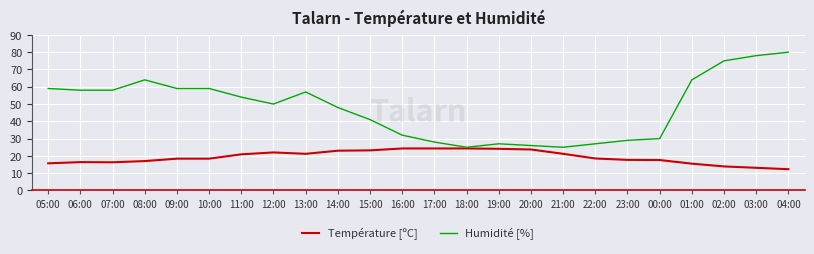

How many series are shown in this chart?

2